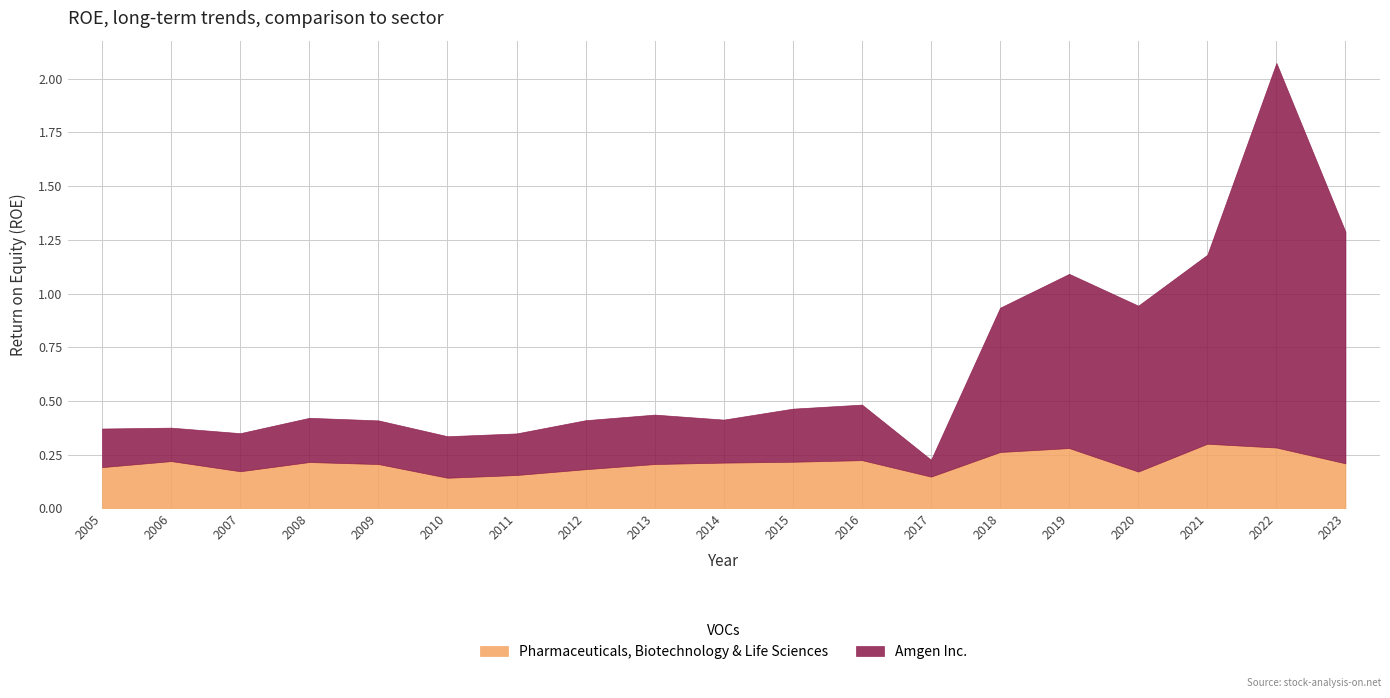

The Pharmaceuticals, Biotechnology & Life Sciences series shows 0.5 at 2022. True or false?

False